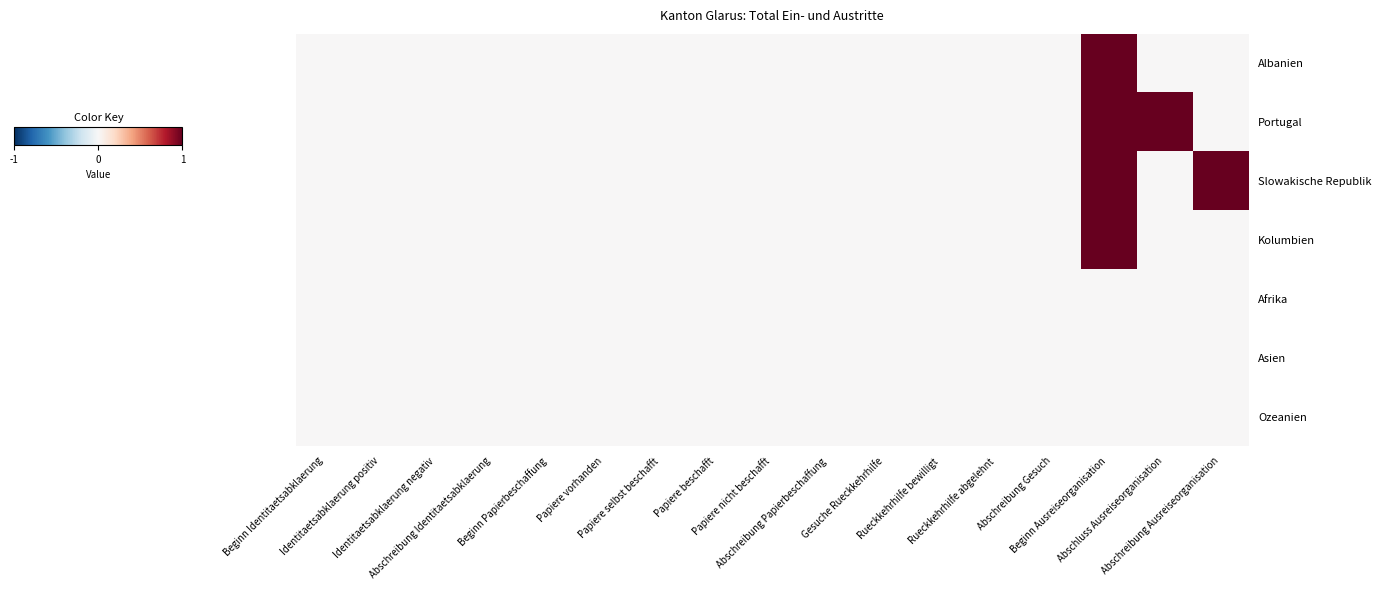

Reading left to right, transcribe all the data shown in this chart.

Albanien: Beginn Identitaetsabklaerung=0	Identitaetsabklaerung positiv=0	Identitaetsabklaerung negativ=0	Abschreibung Identitaetsabklaerung=0	Beginn Papierbeschaffung=0	Papiere vorhanden=0	Papiere selbst beschafft=0	Papiere beschafft=0	Papiere nicht beschafft=0	Abschreibung Papierbeschaffung=0	Gesuche Rueckkehrhilfe=0	Rueckkehrhilfe bewilligt=0	Rueckkehrhilfe abgelehnt=0	Abschreibung Gesuch=0	Beginn Ausreiseorganisation=1	Abschluss Ausreiseorganisation=0	Abschreibung Ausreiseorganisation=0
Portugal: Beginn Identitaetsabklaerung=0	Identitaetsabklaerung positiv=0	Identitaetsabklaerung negativ=0	Abschreibung Identitaetsabklaerung=0	Beginn Papierbeschaffung=0	Papiere vorhanden=0	Papiere selbst beschafft=0	Papiere beschafft=0	Papiere nicht beschafft=0	Abschreibung Papierbeschaffung=0	Gesuche Rueckkehrhilfe=0	Rueckkehrhilfe bewilligt=0	Rueckkehrhilfe abgelehnt=0	Abschreibung Gesuch=0	Beginn Ausreiseorganisation=1	Abschluss Ausreiseorganisation=1	Abschreibung Ausreiseorganisation=0
Slowakische Republik: Beginn Identitaetsabklaerung=0	Identitaetsabklaerung positiv=0	Identitaetsabklaerung negativ=0	Abschreibung Identitaetsabklaerung=0	Beginn Papierbeschaffung=0	Papiere vorhanden=0	Papiere selbst beschafft=0	Papiere beschafft=0	Papiere nicht beschafft=0	Abschreibung Papierbeschaffung=0	Gesuche Rueckkehrhilfe=0	Rueckkehrhilfe bewilligt=0	Rueckkehrhilfe abgelehnt=0	Abschreibung Gesuch=0	Beginn Ausreiseorganisation=1	Abschluss Ausreiseorganisation=0	Abschreibung Ausreiseorganisation=1
Kolumbien: Beginn Identitaetsabklaerung=0	Identitaetsabklaerung positiv=0	Identitaetsabklaerung negativ=0	Abschreibung Identitaetsabklaerung=0	Beginn Papierbeschaffung=0	Papiere vorhanden=0	Papiere selbst beschafft=0	Papiere beschafft=0	Papiere nicht beschafft=0	Abschreibung Papierbeschaffung=0	Gesuche Rueckkehrhilfe=0	Rueckkehrhilfe bewilligt=0	Rueckkehrhilfe abgelehnt=0	Abschreibung Gesuch=0	Beginn Ausreiseorganisation=1	Abschluss Ausreiseorganisation=0	Abschreibung Ausreiseorganisation=0
Afrika: Beginn Identitaetsabklaerung=0	Identitaetsabklaerung positiv=0	Identitaetsabklaerung negativ=0	Abschreibung Identitaetsabklaerung=0	Beginn Papierbeschaffung=0	Papiere vorhanden=0	Papiere selbst beschafft=0	Papiere beschafft=0	Papiere nicht beschafft=0	Abschreibung Papierbeschaffung=0	Gesuche Rueckkehrhilfe=0	Rueckkehrhilfe bewilligt=0	Rueckkehrhilfe abgelehnt=0	Abschreibung Gesuch=0	Beginn Ausreiseorganisation=0	Abschluss Ausreiseorganisation=0	Abschreibung Ausreiseorganisation=0
Asien: Beginn Identitaetsabklaerung=0	Identitaetsabklaerung positiv=0	Identitaetsabklaerung negativ=0	Abschreibung Identitaetsabklaerung=0	Beginn Papierbeschaffung=0	Papiere vorhanden=0	Papiere selbst beschafft=0	Papiere beschafft=0	Papiere nicht beschafft=0	Abschreibung Papierbeschaffung=0	Gesuche Rueckkehrhilfe=0	Rueckkehrhilfe bewilligt=0	Rueckkehrhilfe abgelehnt=0	Abschreibung Gesuch=0	Beginn Ausreiseorganisation=0	Abschluss Ausreiseorganisation=0	Abschreibung Ausreiseorganisation=0
Ozeanien: Beginn Identitaetsabklaerung=0	Identitaetsabklaerung positiv=0	Identitaetsabklaerung negativ=0	Abschreibung Identitaetsabklaerung=0	Beginn Papierbeschaffung=0	Papiere vorhanden=0	Papiere selbst beschafft=0	Papiere beschafft=0	Papiere nicht beschafft=0	Abschreibung Papierbeschaffung=0	Gesuche Rueckkehrhilfe=0	Rueckkehrhilfe bewilligt=0	Rueckkehrhilfe abgelehnt=0	Abschreibung Gesuch=0	Beginn Ausreiseorganisation=0	Abschluss Ausreiseorganisation=0	Abschreibung Ausreiseorganisation=0